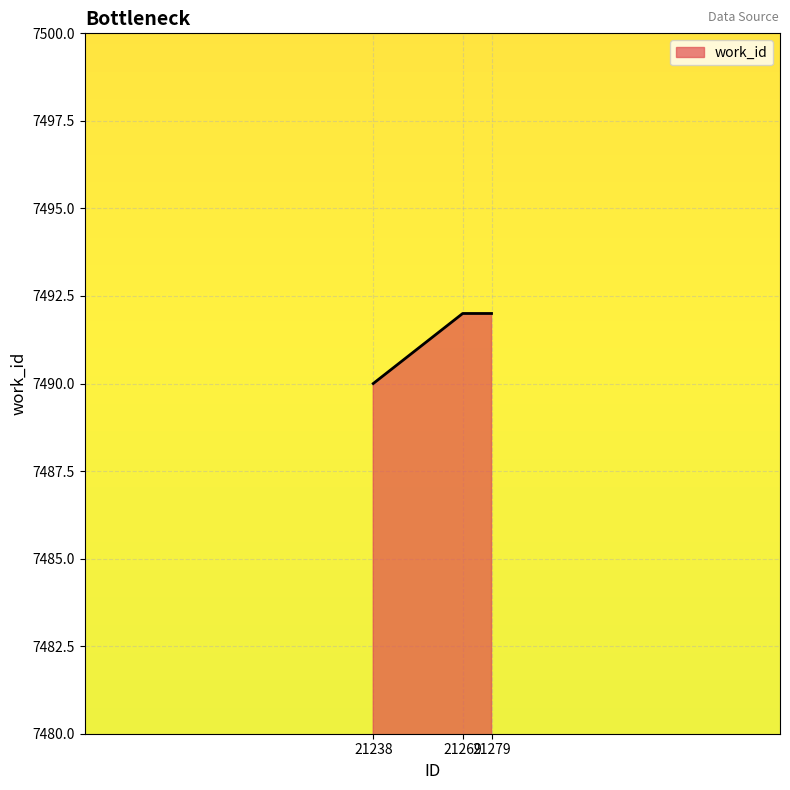

What is the maximum value shown in the chart?

7492